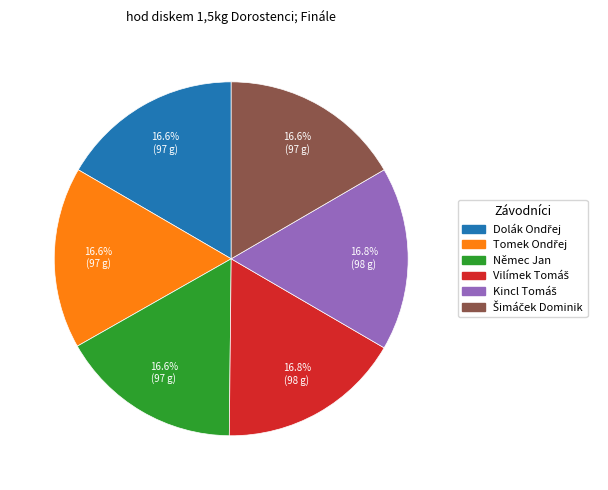

Does any single category account for the majority?

No